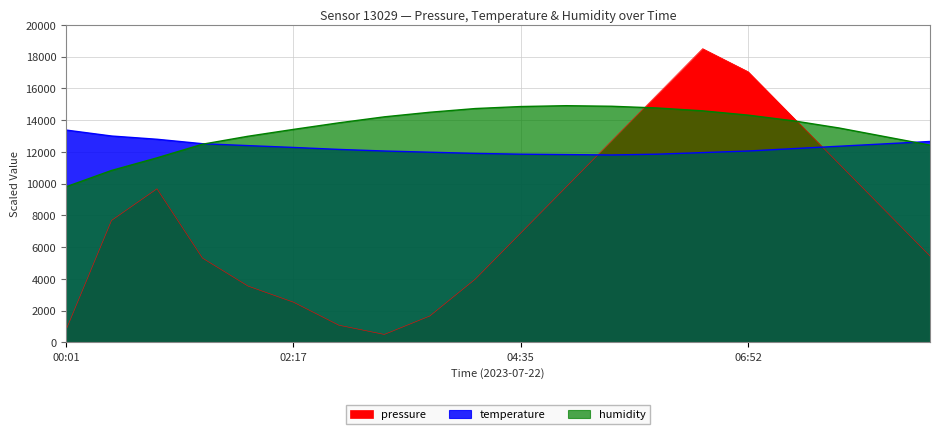

Where does the pressure series first go above 7676?

00:28